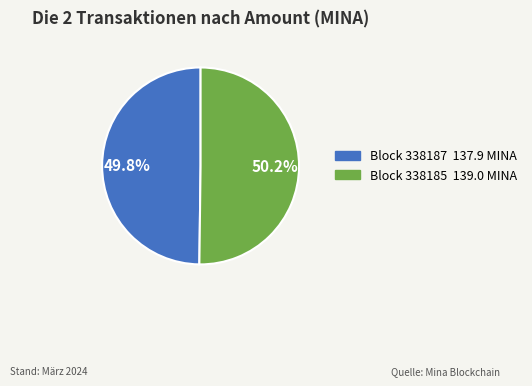

Does any single category account for the majority?

Yes